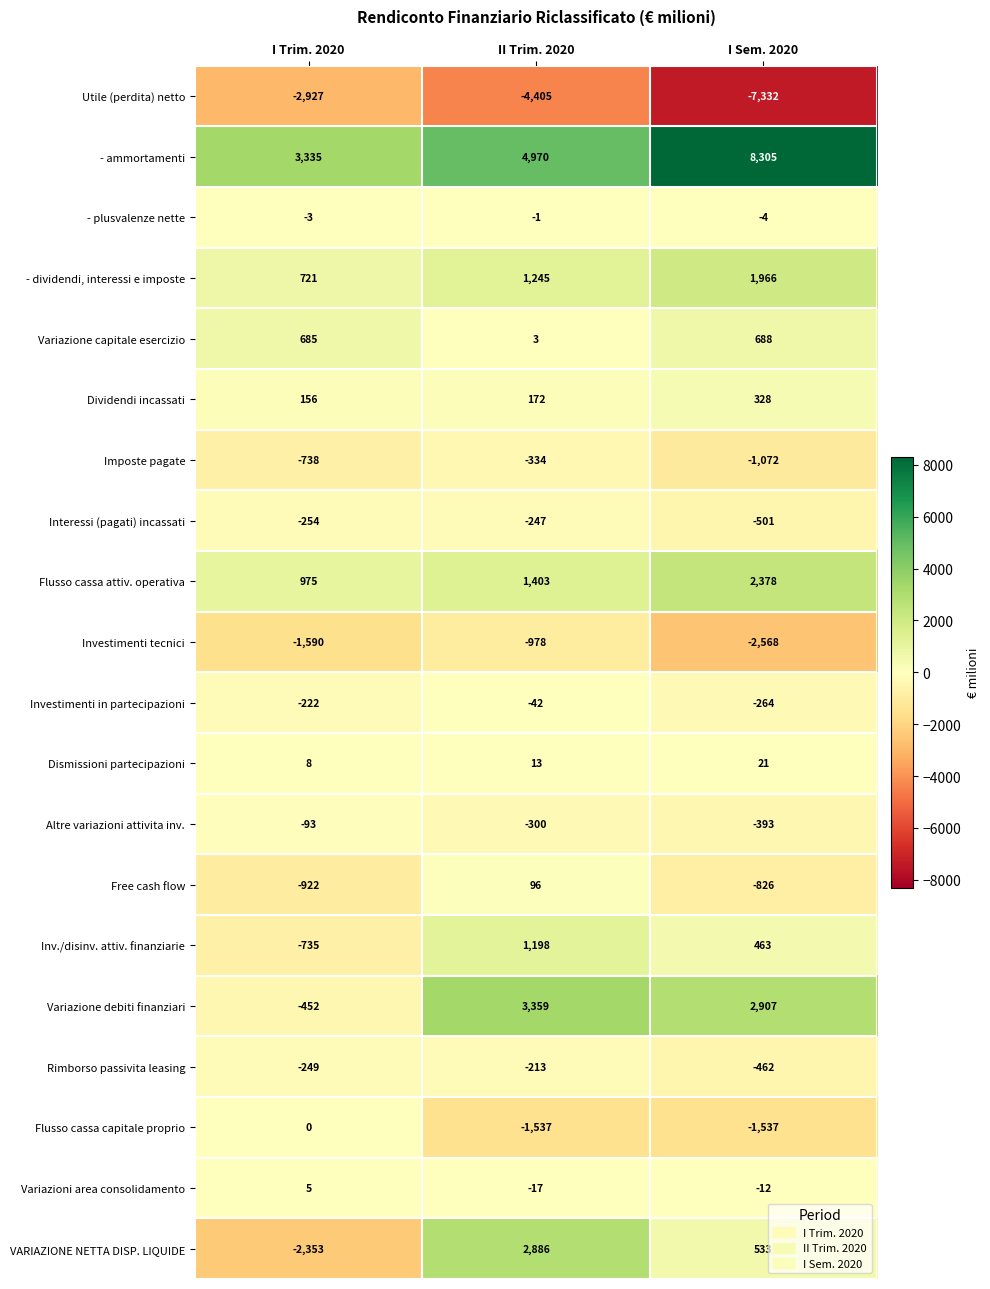

Count the number of categories in the chart.

3